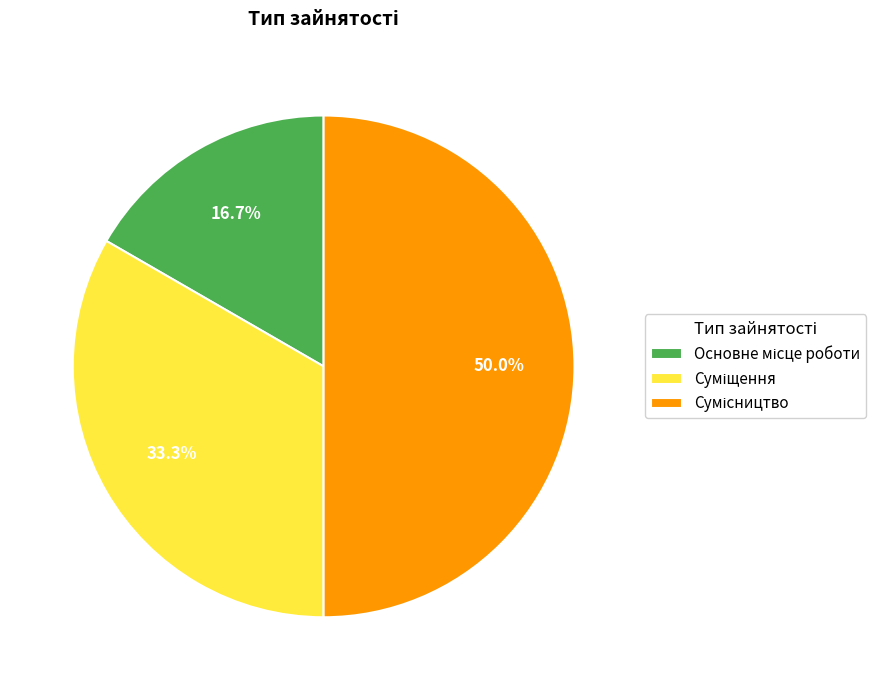

To the nearest percent, what is the combined percentage of Суміщення and Сумісництво?

83%